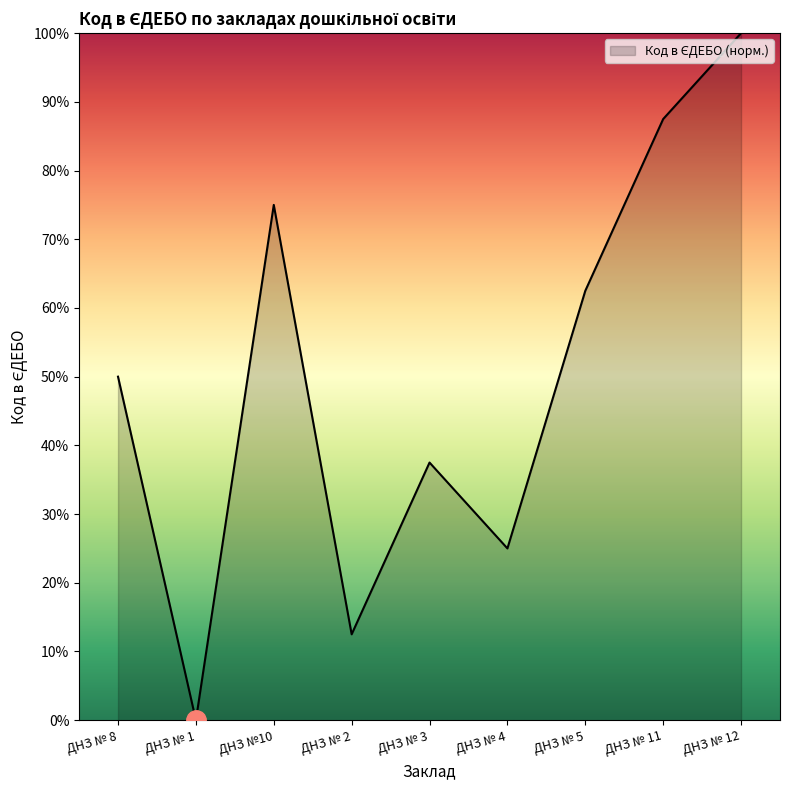

Rank the categories by value from highest to lowest.

ДНЗ № 12, ДНЗ № 11, ДНЗ №10, ДНЗ № 5, ДНЗ № 8, ДНЗ № 3, ДНЗ № 4, ДНЗ № 2, ДНЗ № 1